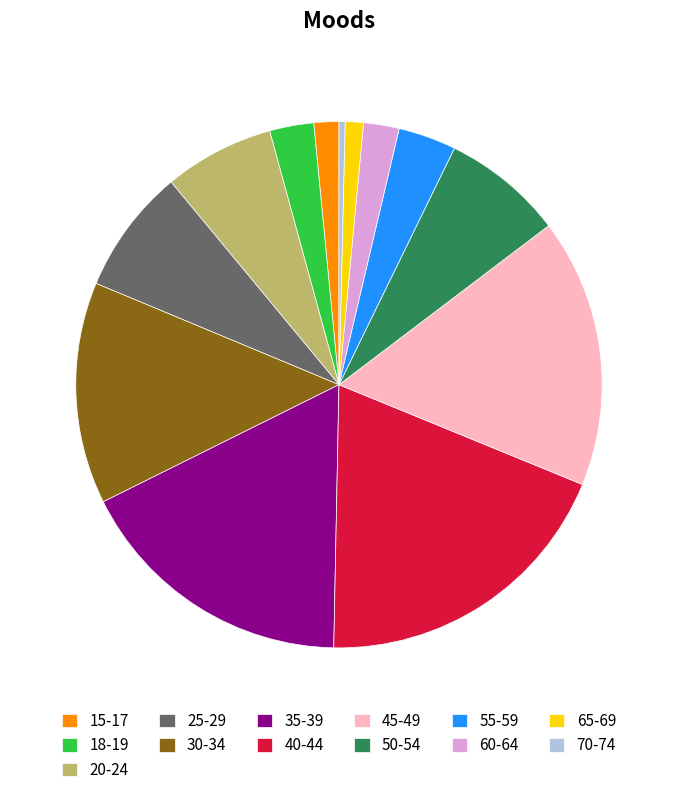

Which slice is the largest?

40-44